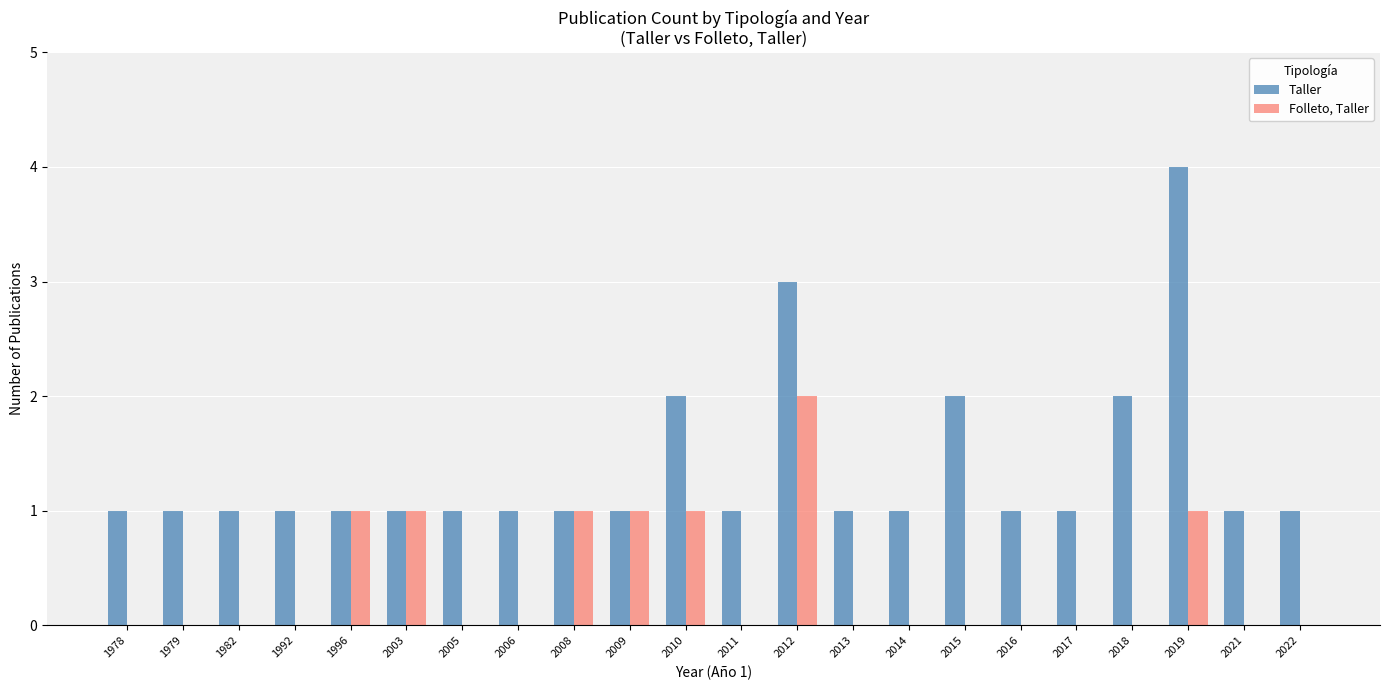

How many groups of bars are there?

22